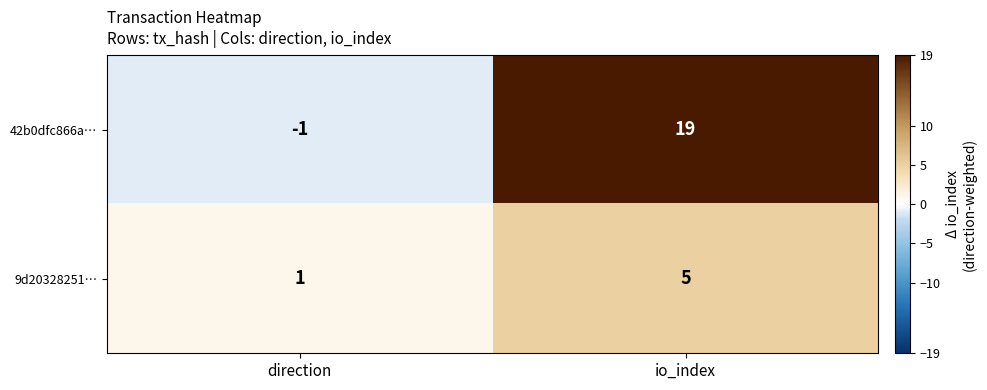

At how many categories does at least one series exceed 2?

1